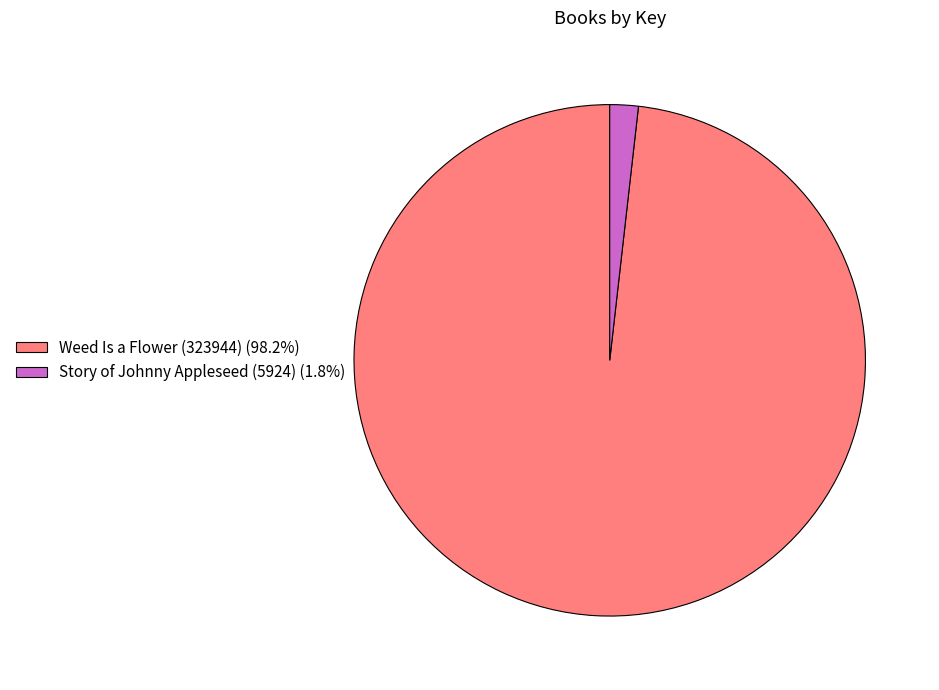

Which category has the smallest portion of the pie?

Story of Johnny Appleseed (5924)